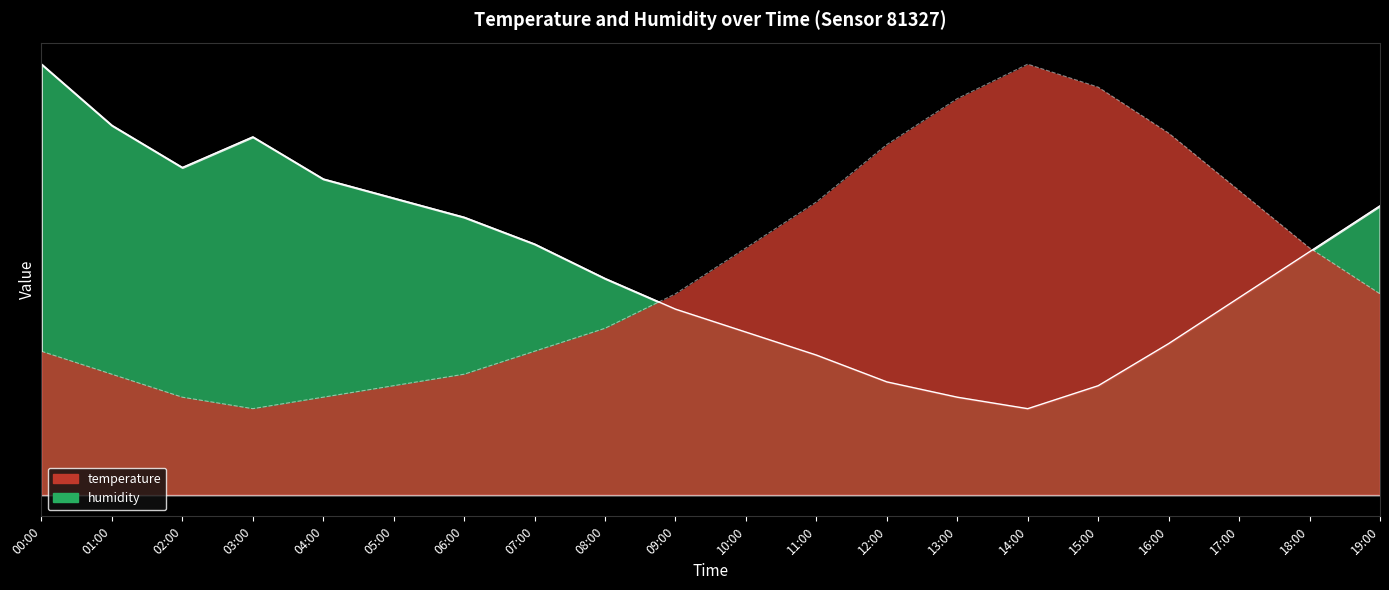

At which category does temperature reach its first local peak?

14:00